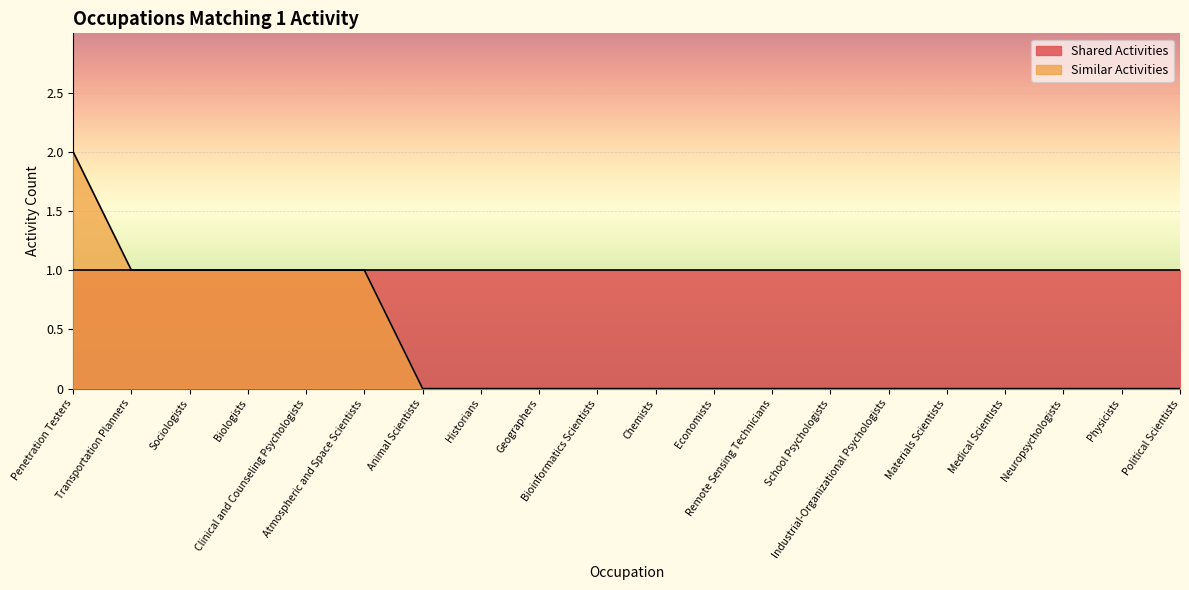

At 30, list the series in order from largest to smallest.

Shared Activities, Similar Activities